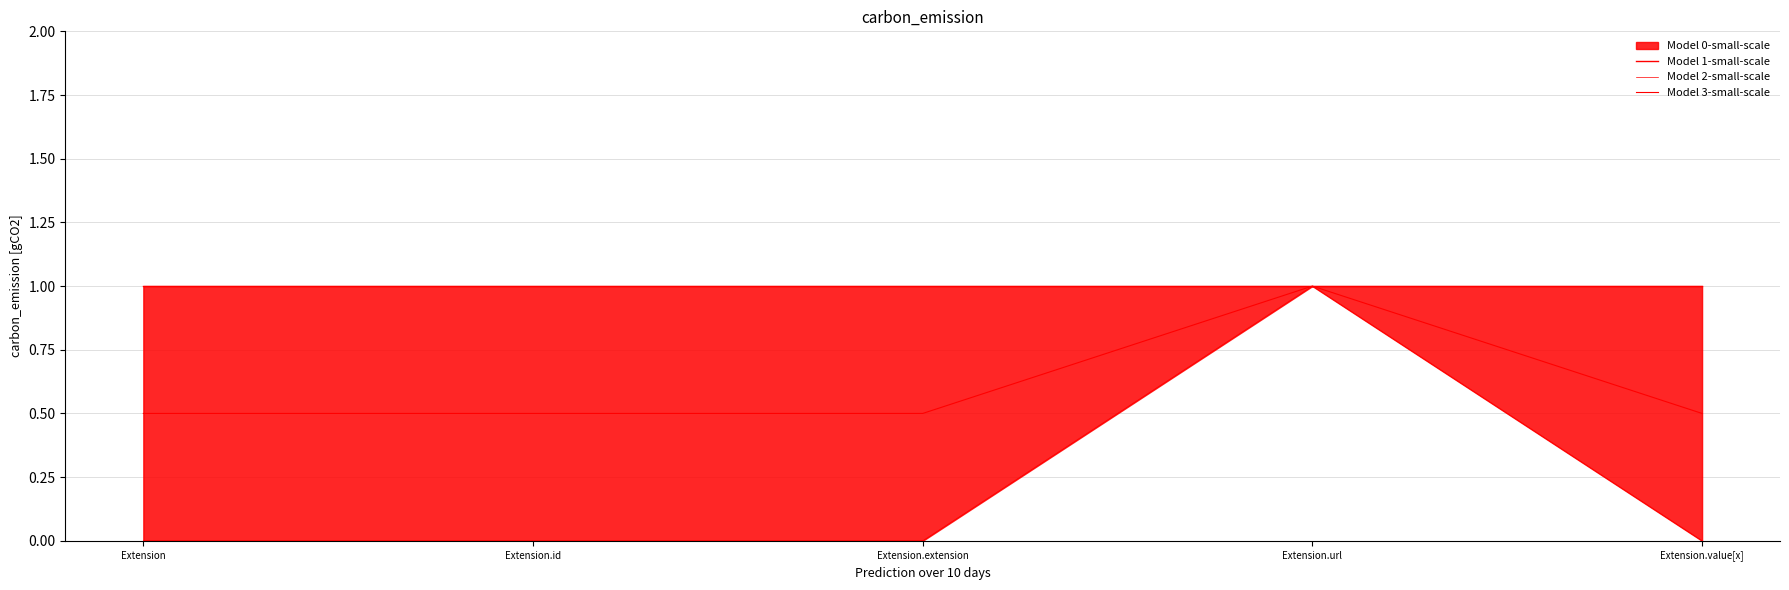

True or false: Model 2-small-scale and Model 1-small-scale intersect in this chart.

False